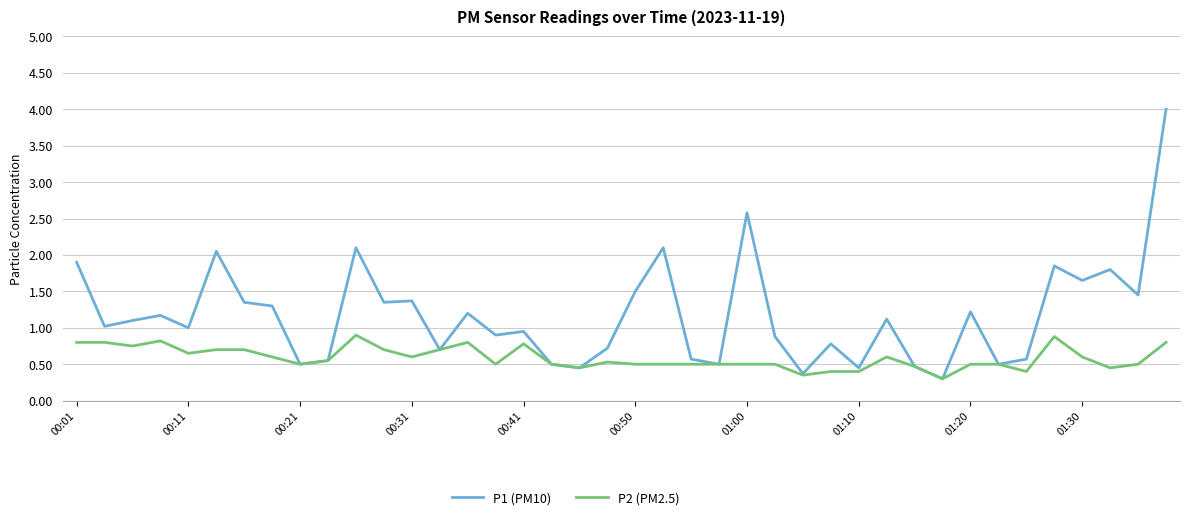

Rank the series by their average value, from lowest to highest.

P2 (PM2.5), P1 (PM10)